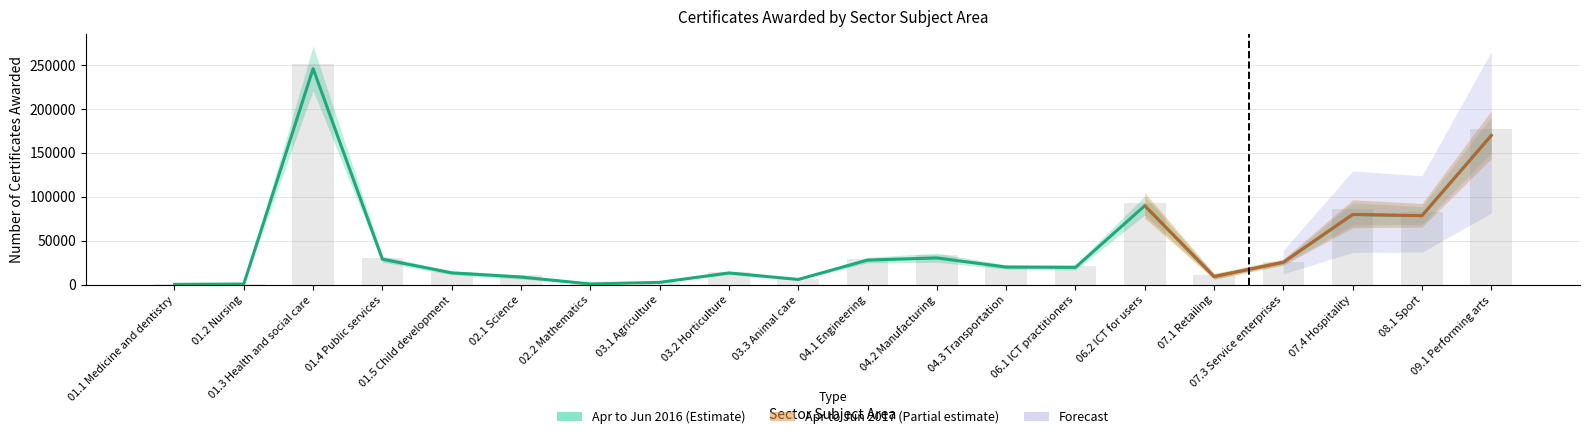

What is the difference between the Apr to Jun 2016 values at 04.1 Engineering and 02.2 Mathematics?

28050